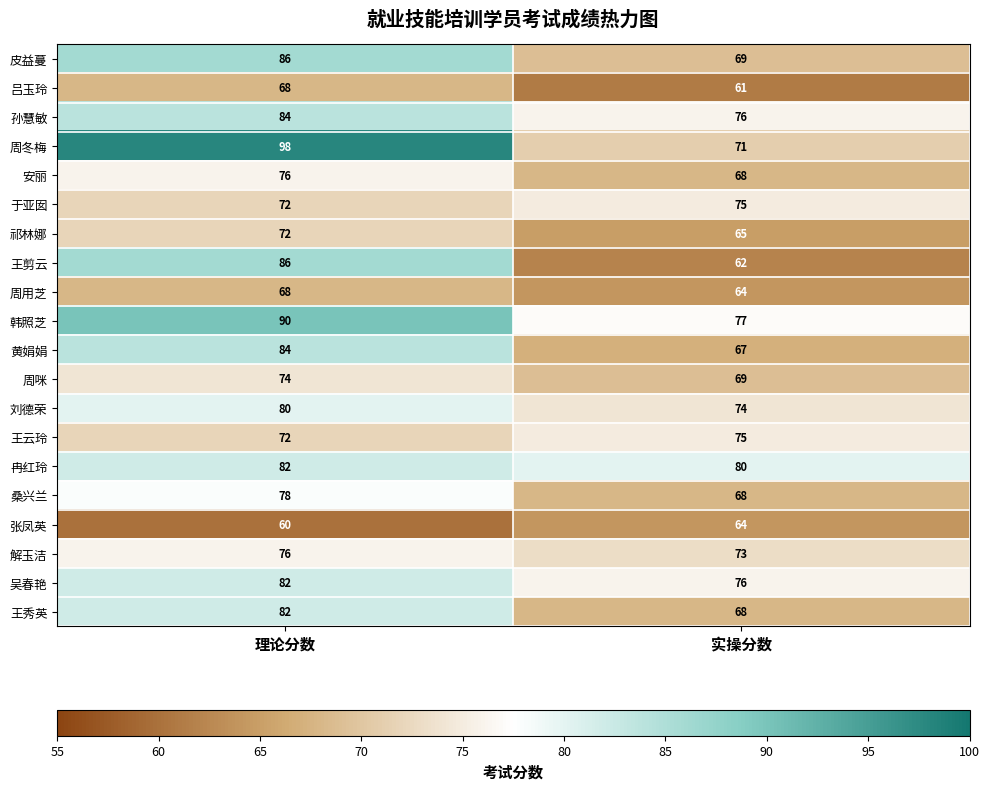

What is the sum of the 吴春艳 values at 实操分数 and 理论分数?

158